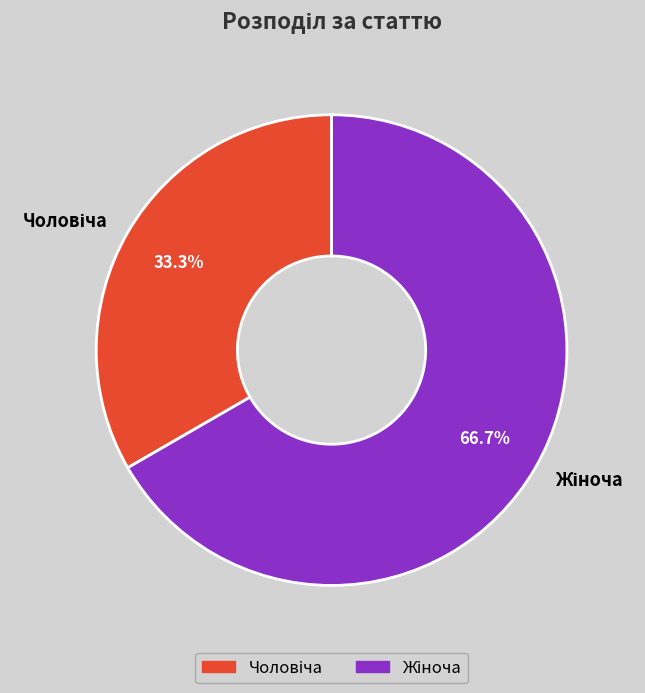

Is there any slice that represents more than half of the pie?

Yes